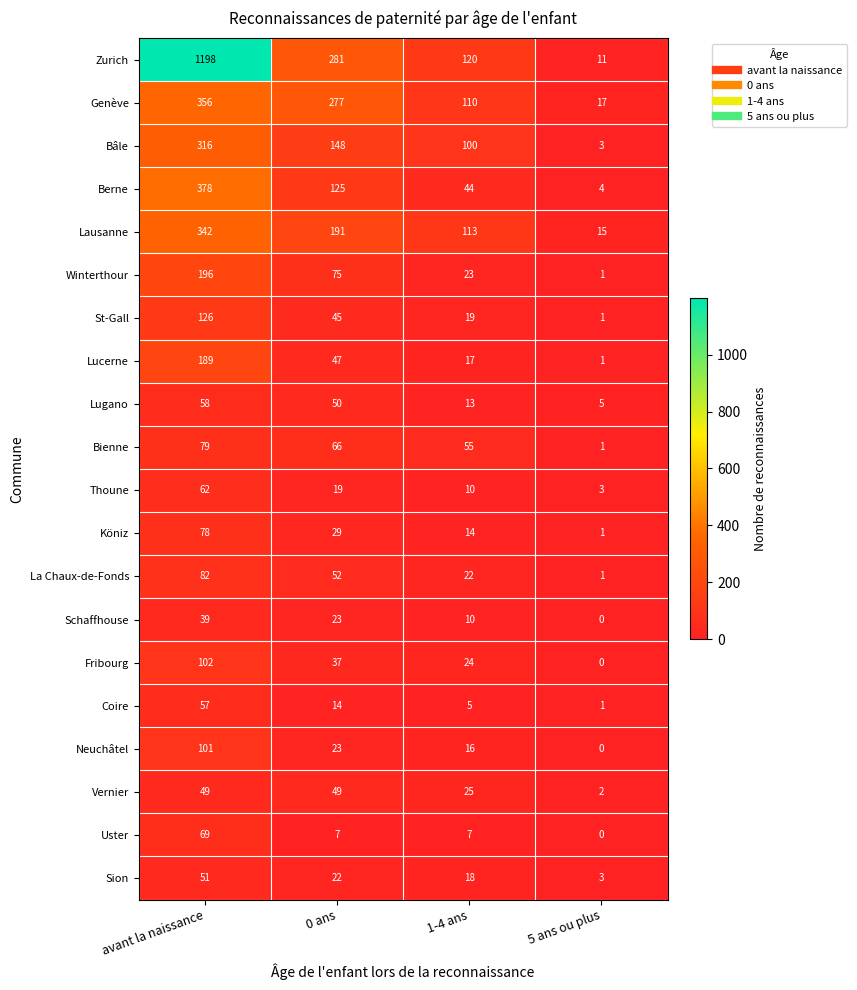

How many values in Schaffhouse are above zero?

3